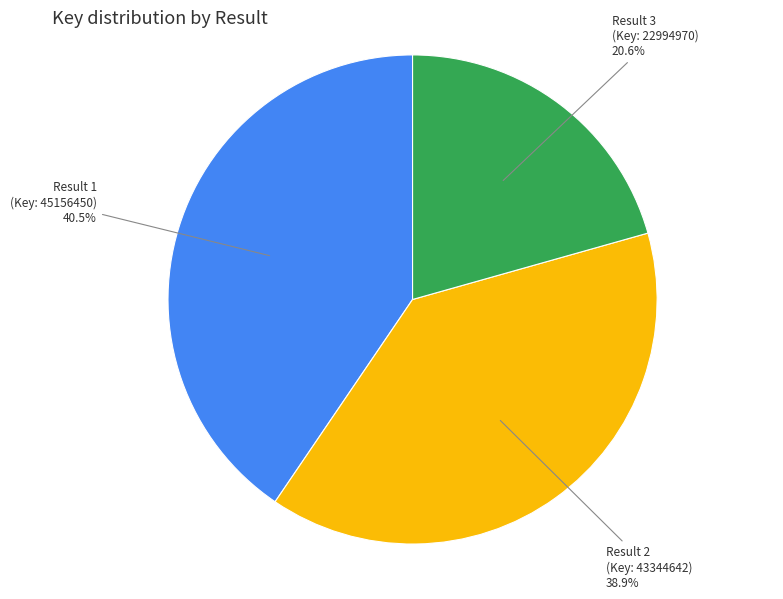

Approximately how many times larger is the value at Result 2 (Key: 43344642) compared to Result 3 (Key: 22994970)?

1.9